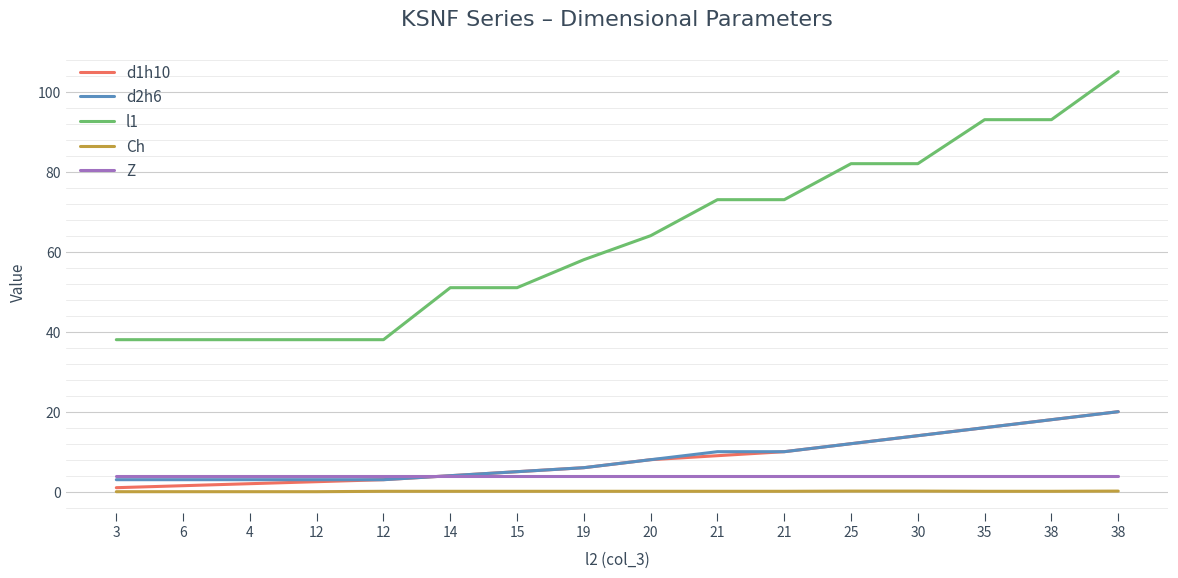

How many lines are shown in the chart?

5